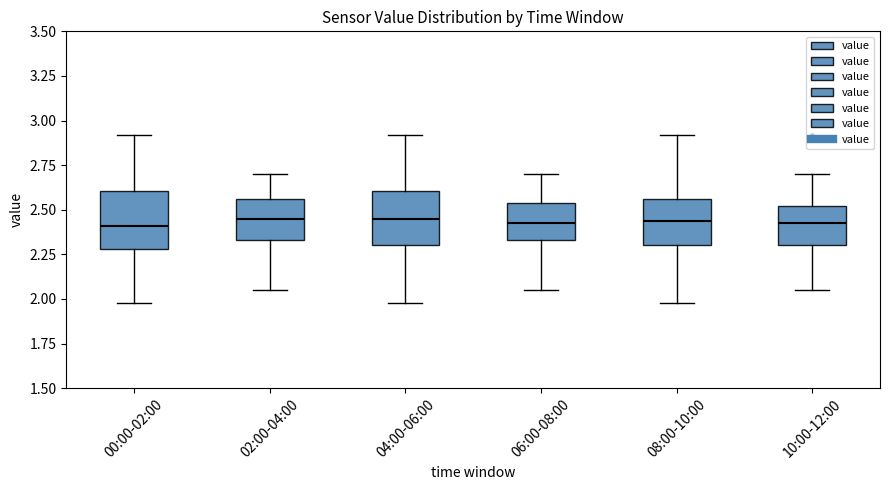

Reading left to right, transcribe this box plot: for each box, give where its median line is, the range the box spans, and where its two whiskers end, as read against the y-axis. The values are not printed on the chart, so give them approximately, as read against the axis.

00:00-02:00: median 2.40, box 2.30 to 2.60, whiskers 2.00 to 2.90
02:00-04:00: median 2.45, box 2.35 to 2.55, whiskers 2.05 to 2.70
04:00-06:00: median 2.45, box 2.30 to 2.60, whiskers 2.00 to 2.90
06:00-08:00: median 2.45, box 2.35 to 2.55, whiskers 2.05 to 2.70
08:00-10:00: median 2.45, box 2.30 to 2.55, whiskers 2.00 to 2.90
10:00-12:00: median 2.45, box 2.30 to 2.50, whiskers 2.05 to 2.70